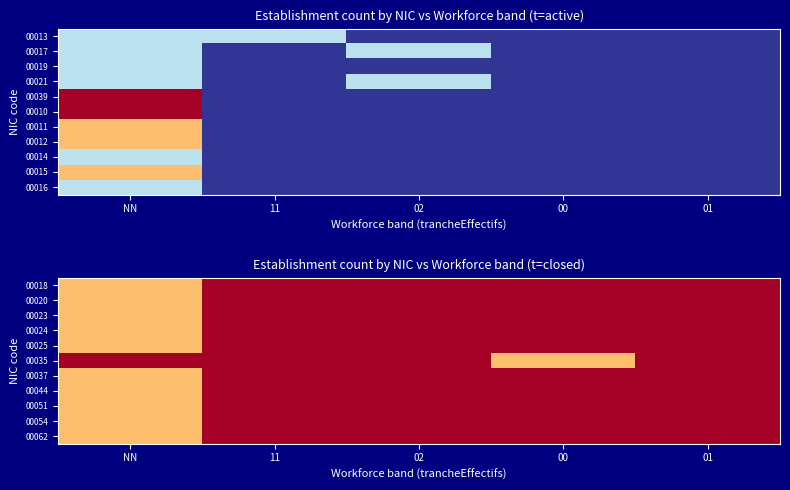

What is the difference between the maximum and minimum values in the 00018 series?

1